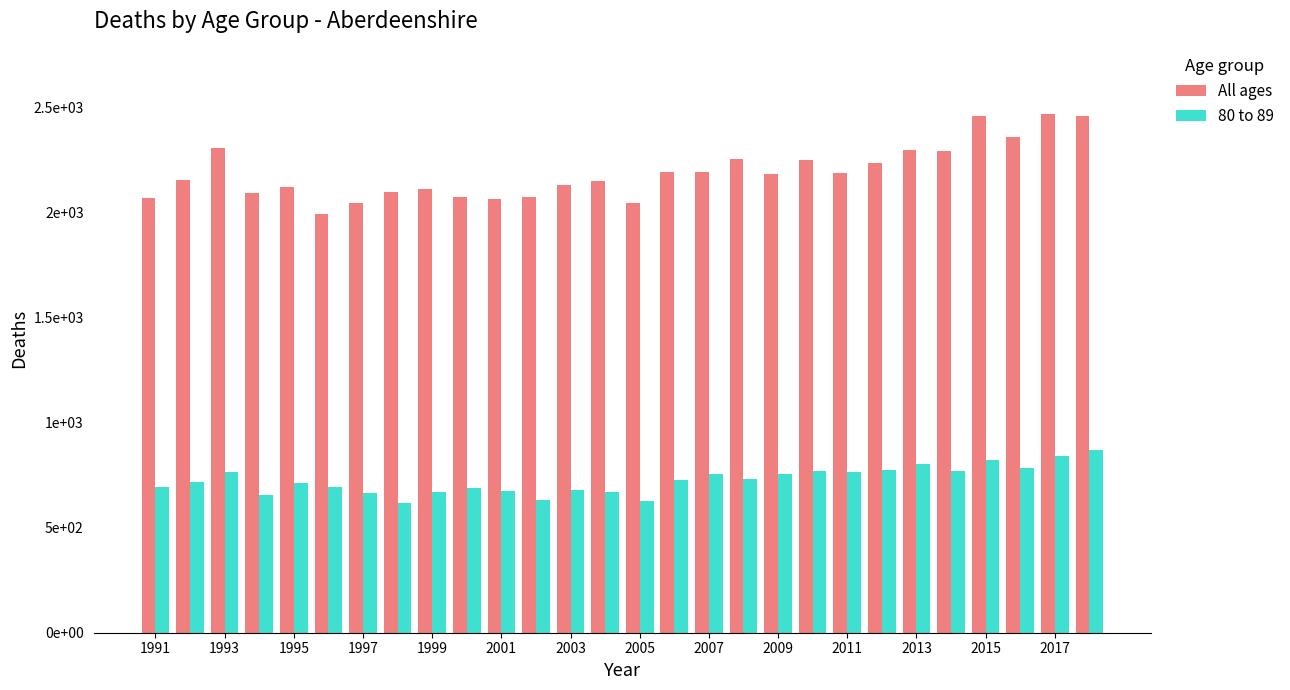

What are all the series names shown in the legend?

All ages, 80 to 89